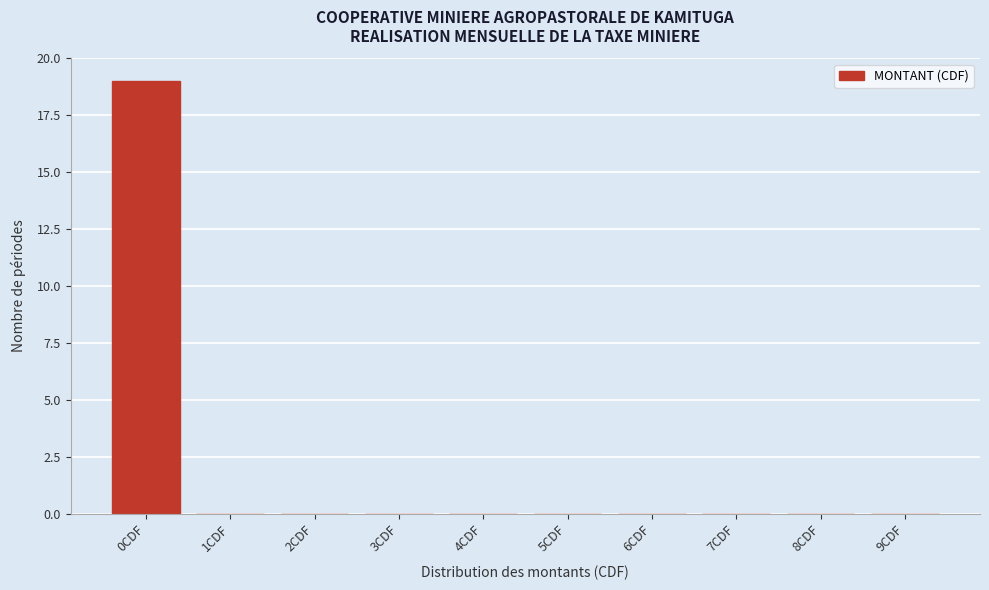

Reading left to right, transcribe all the data shown in this chart.

0CDF=19	1CDF=0	2CDF=0	3CDF=0	4CDF=0	5CDF=0	6CDF=0	7CDF=0	8CDF=0	9CDF=0